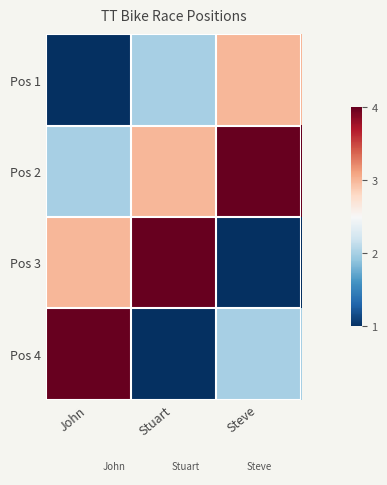

List the series in order of their overall mean, highest first.

Pos 2, Pos 3, Pos 4, Pos 1